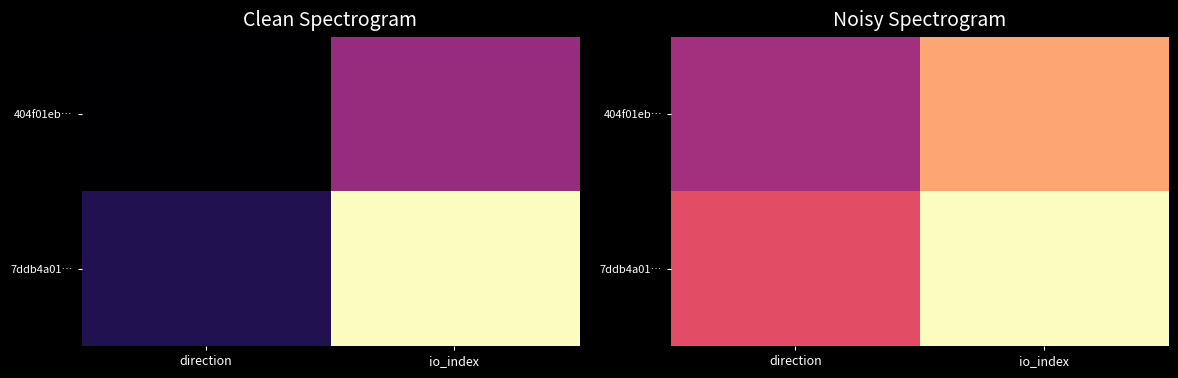

What is the difference between the highest and lowest values at io_index?

0.2